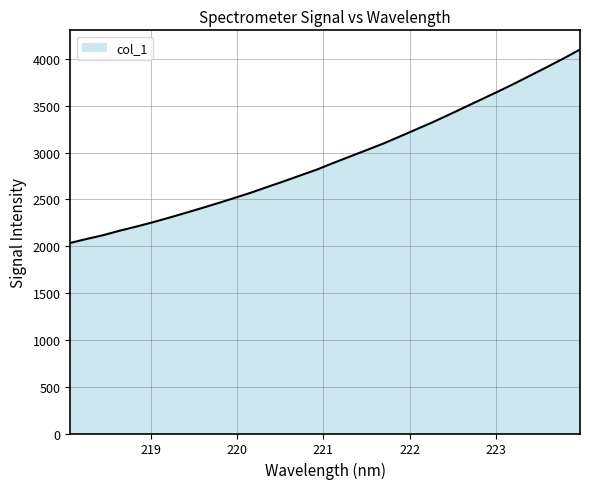

What is the smallest value displayed?

2035.2